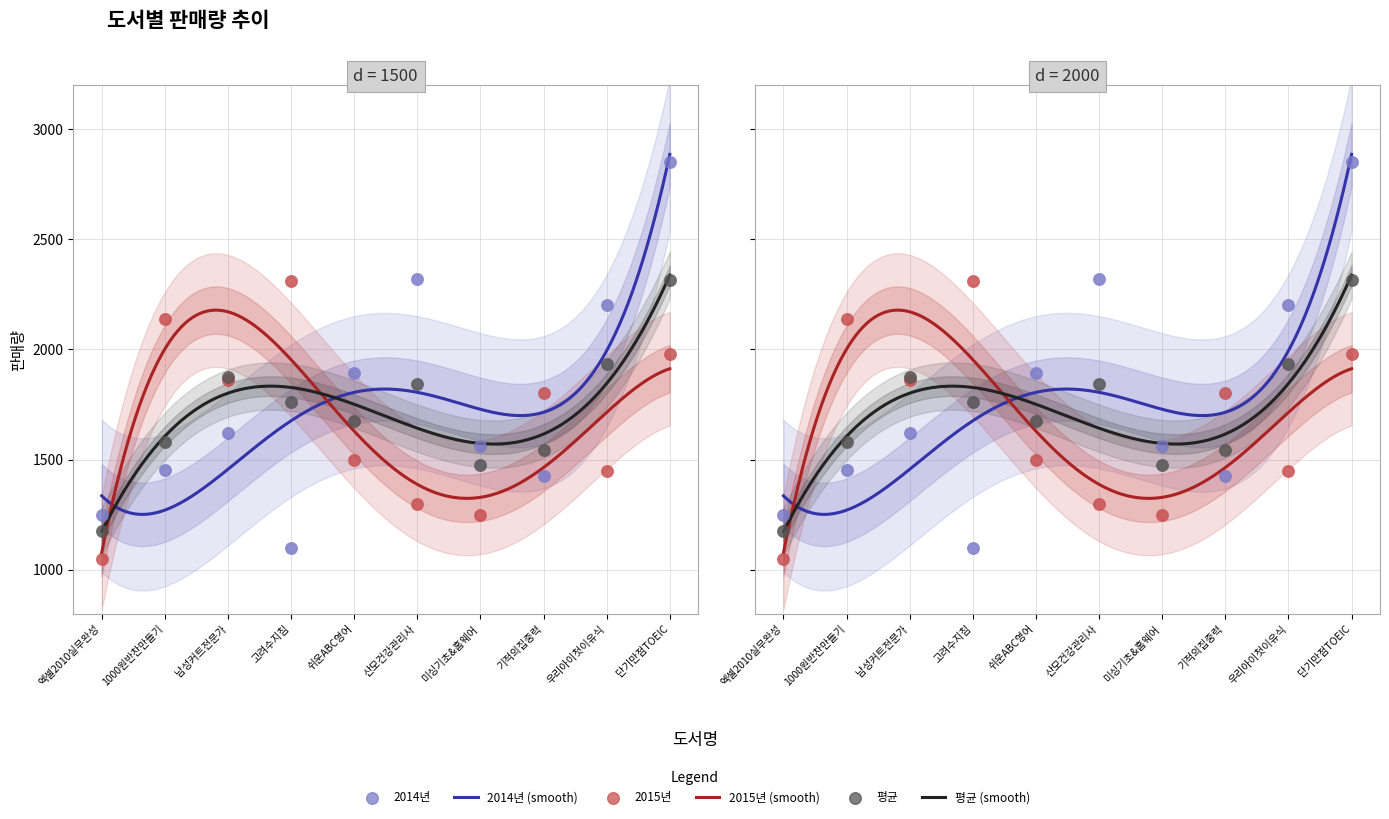

Which series has the largest Y range (max minus min)?

2014년